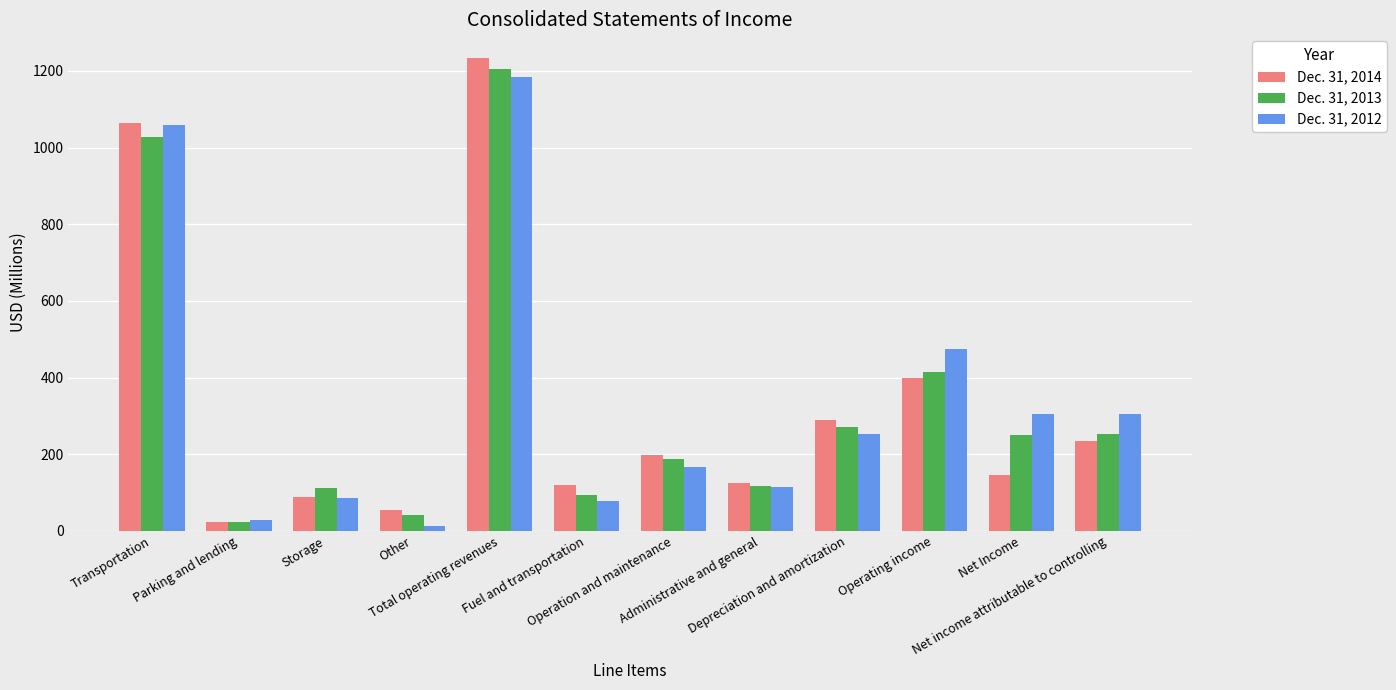

How many data points in Dec. 31, 2014 are less than 198?

6